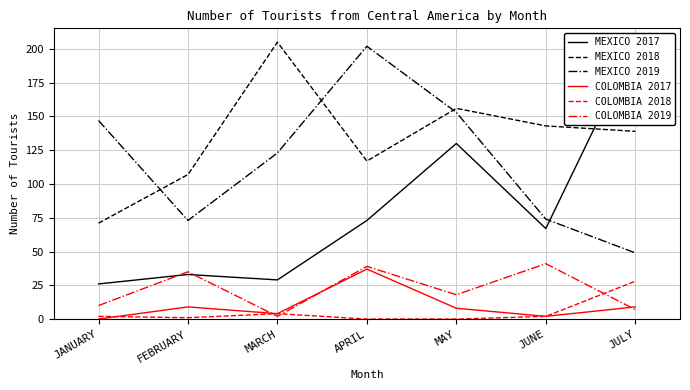

Which series has the widest spread of values?

MEXICO 2017